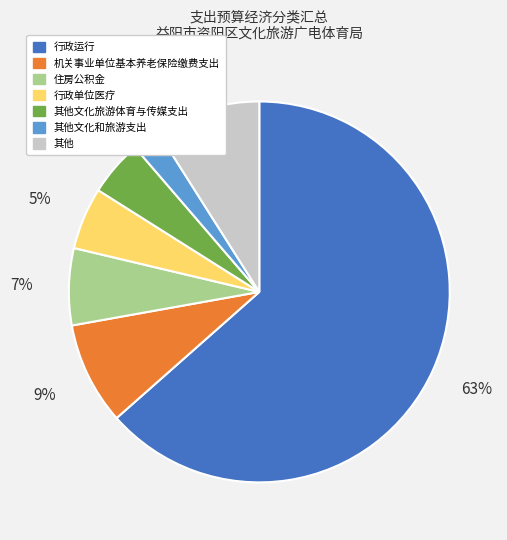

Approximately how many times larger is the value at 其他文化和旅游支出 compared to 行政单位医疗?

0.4